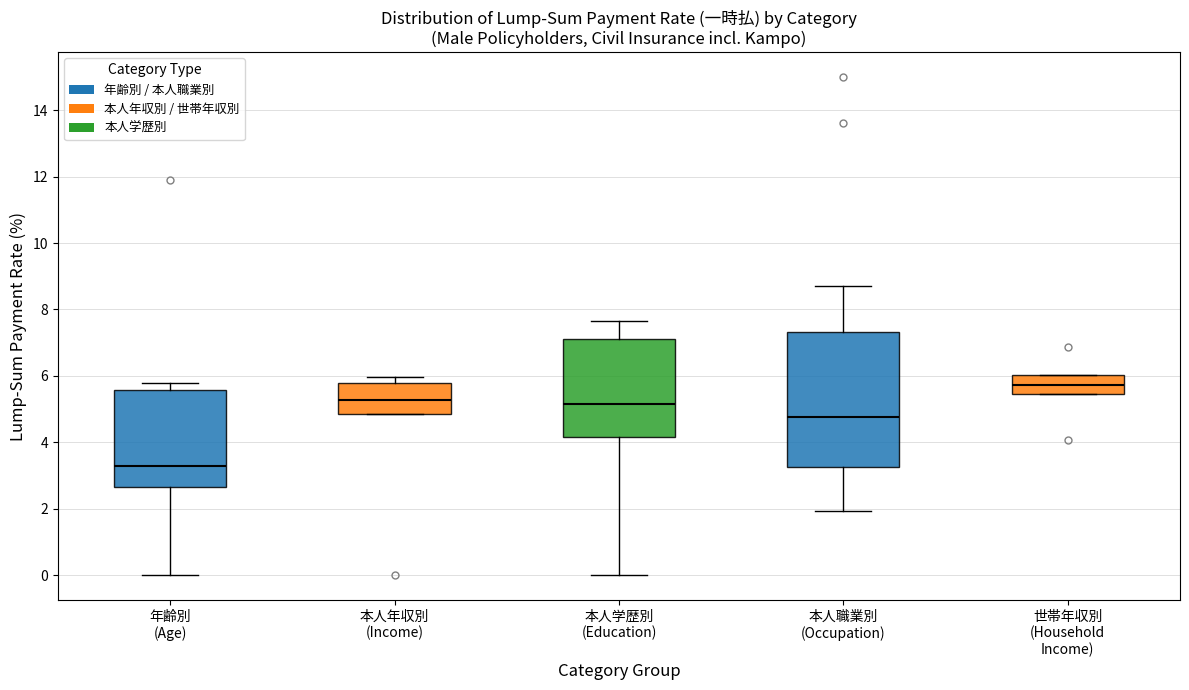

Where does the median line of the box for 年齢別 (Age) sit on the y-axis? The values are not printed on the chart, so give them approximately, as read against the axis.

3.2